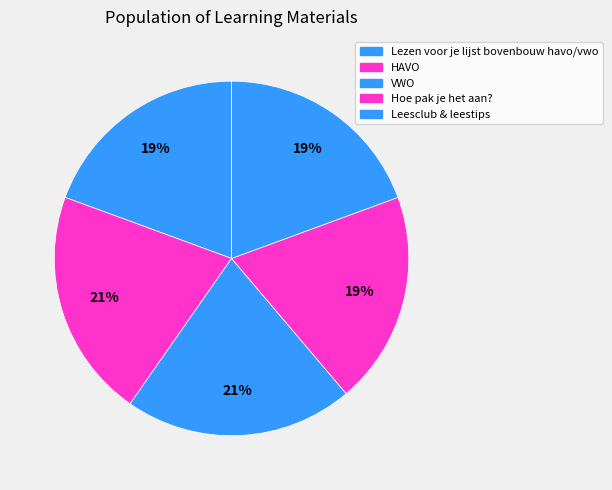

Which slice is the largest?

VWO